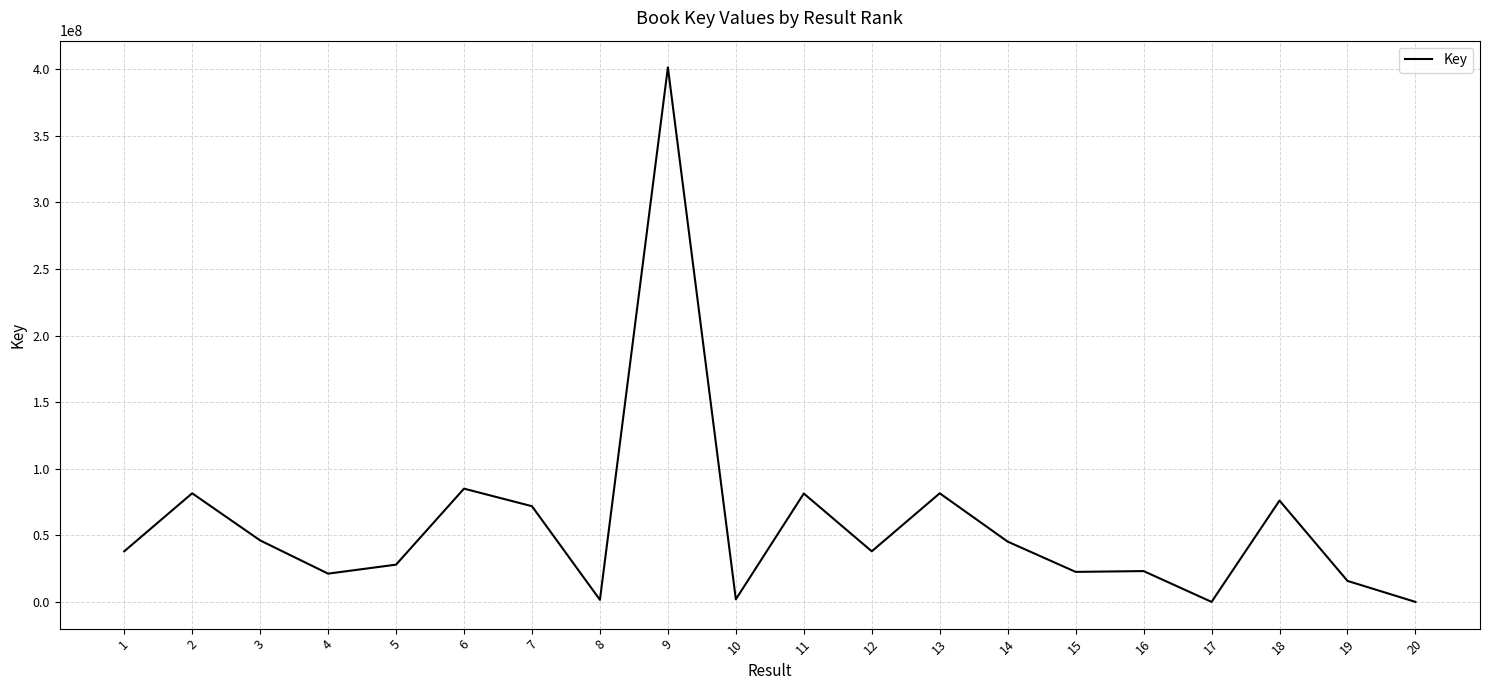

What is the ratio of the value at 9 to the value at 11?

4.9